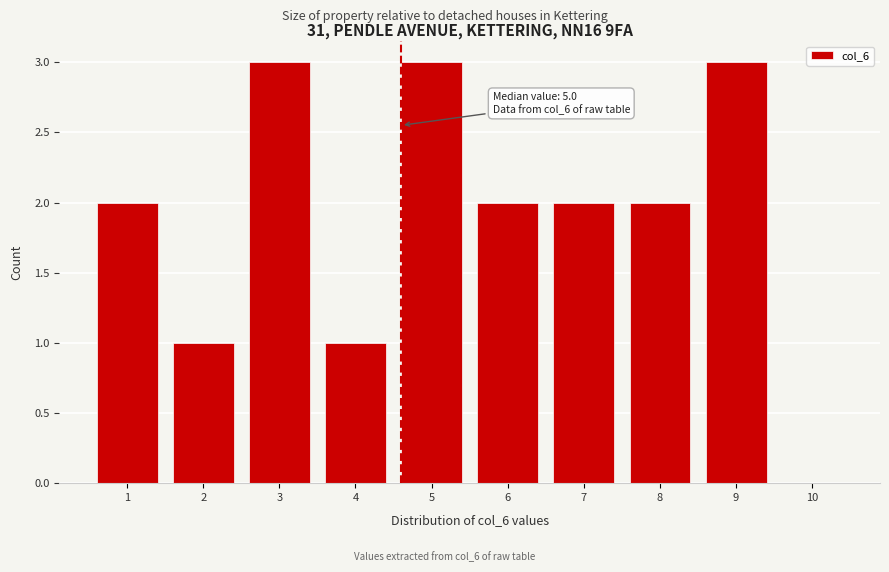

Reading left to right, what are all the values shown in this chart?

1=2	2=1	3=3	4=1	5=3	6=2	7=2	8=2	9=3	10=0